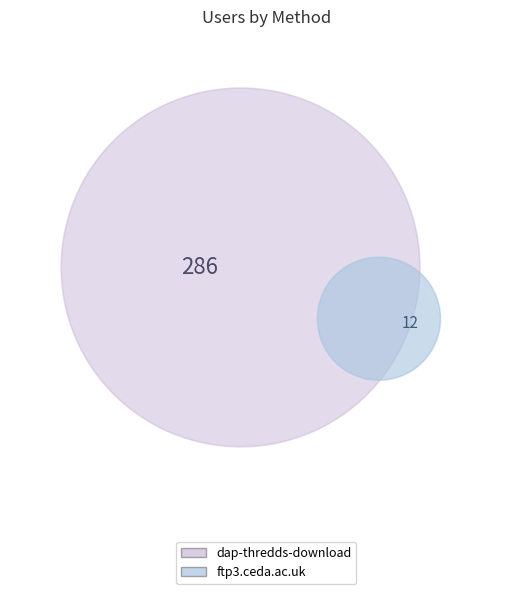

How many segments does this pie chart have?

2